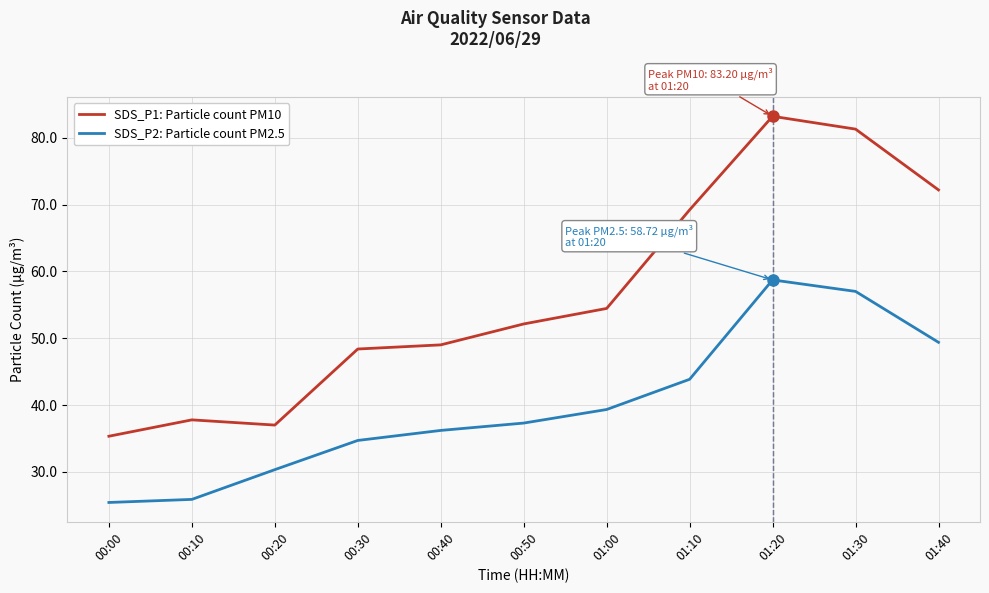

Reading left to right, extract all data points from this chart.

SDS_P1: Particle count PM10: 35.3	37.8	37.0	48.4	49.0	52.1	54.5	69.2	83.2	81.3	72.2
SDS_P2: Particle count PM2.5: 25.4	25.9	30.3	34.7	36.2	37.3	39.3	43.9	58.7	57.0	49.4